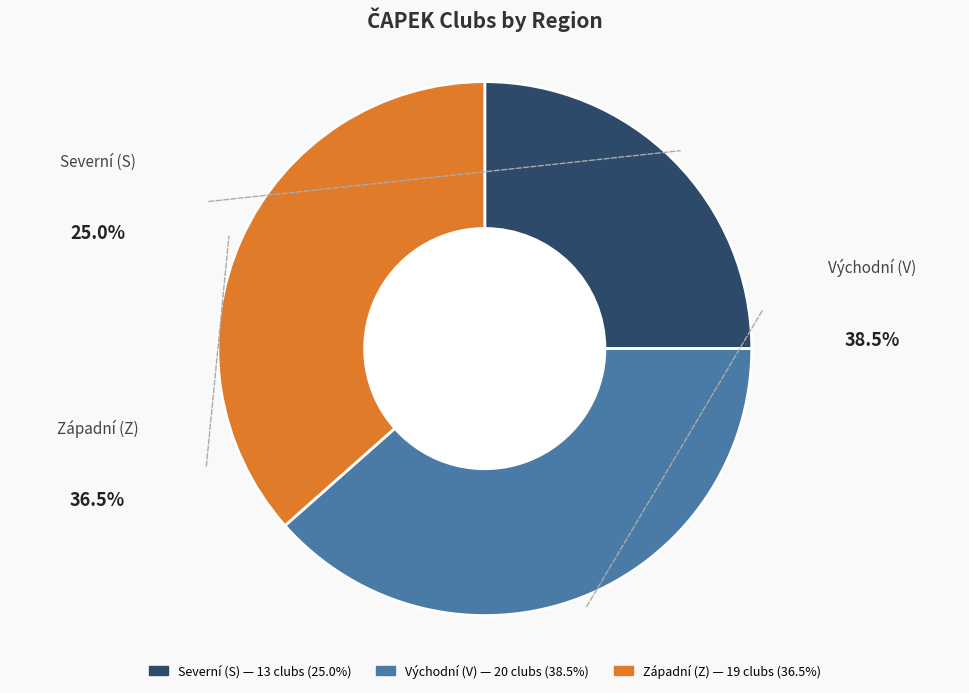

Is there any slice that represents more than half of the pie?

No